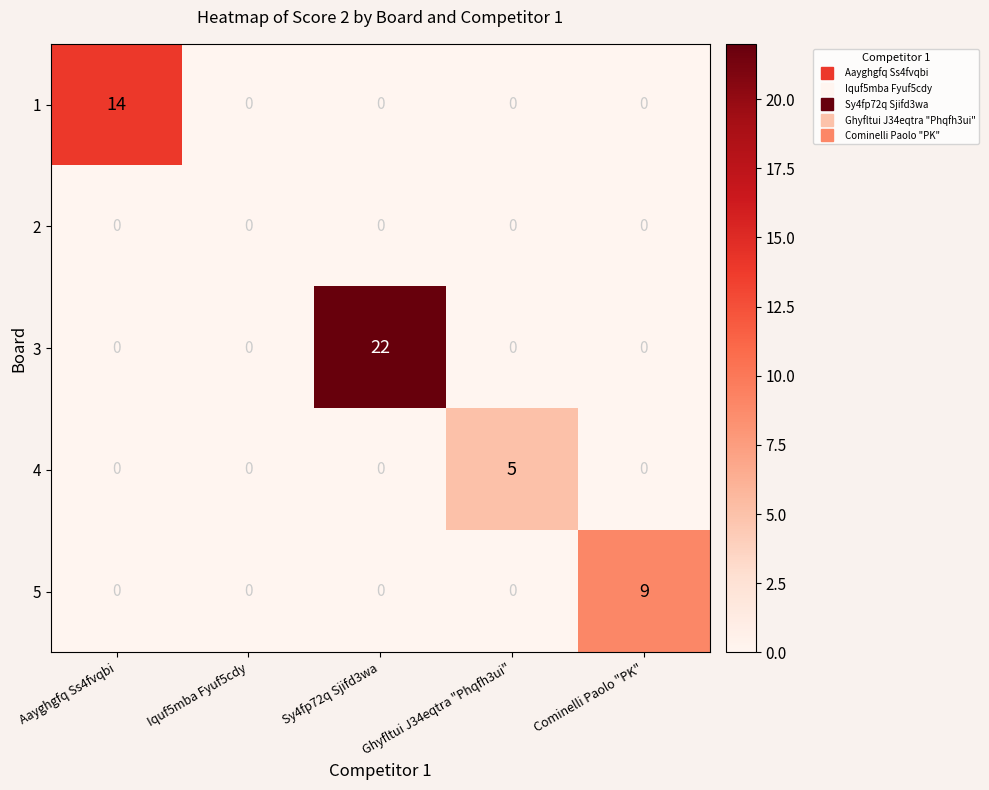

Which series has the widest spread of values?

3